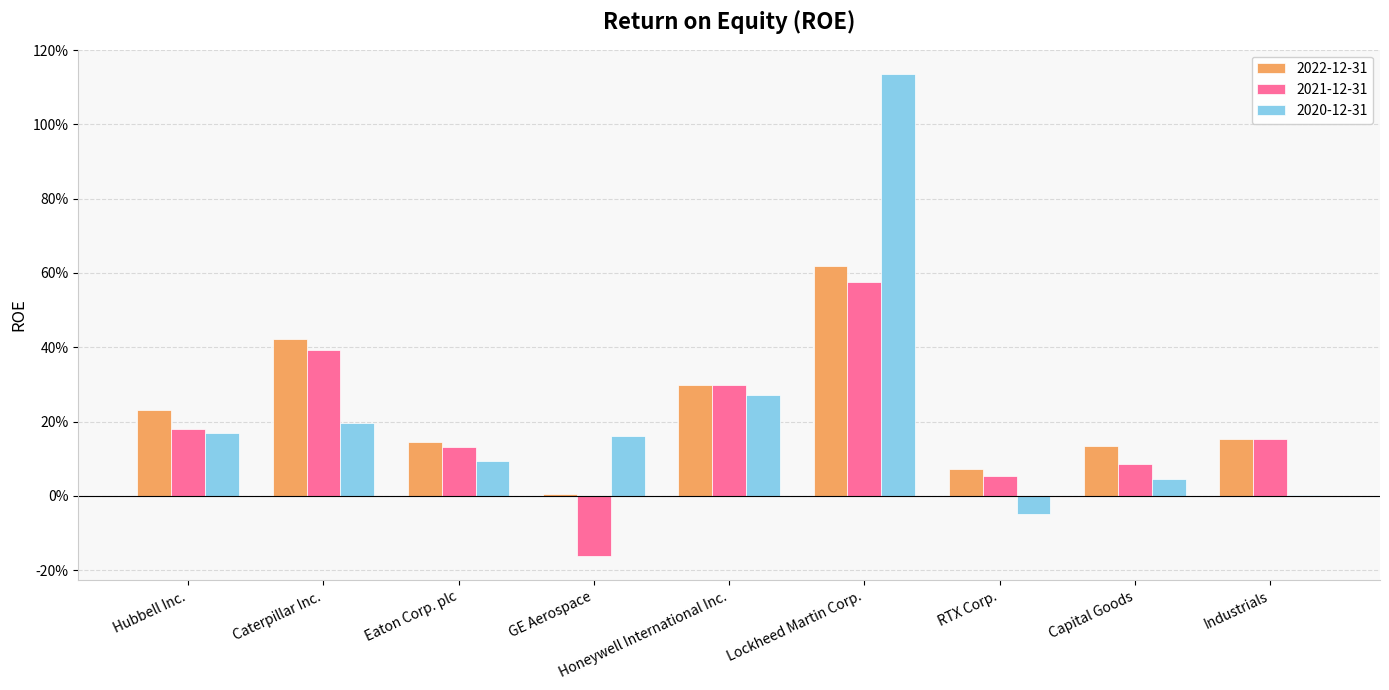

What is the sum of the 2021-12-31 values at Capital Goods and GE Aerospace?

-0.1